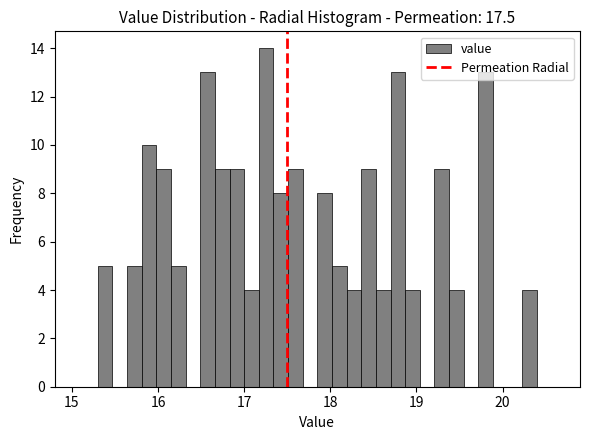

Around what value on the x-axis is the tallest bar? Give the approximate position of its centre, as read against the axis.

17.3